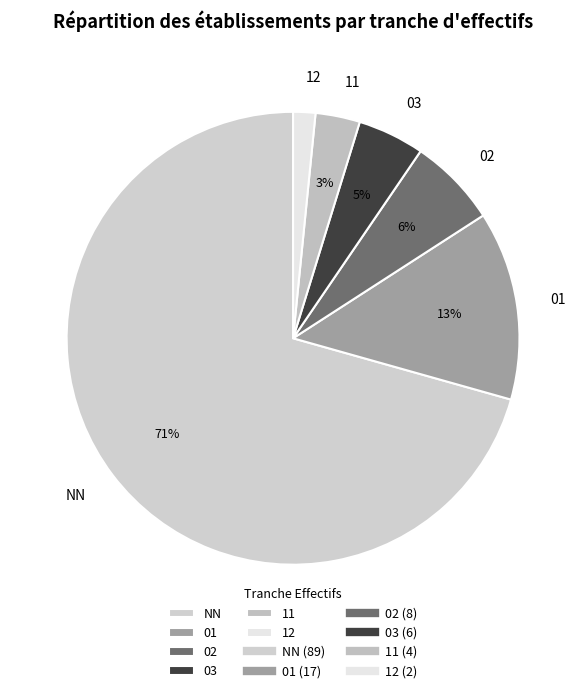

To the nearest percent, what percentage of the pie is NN?

71%